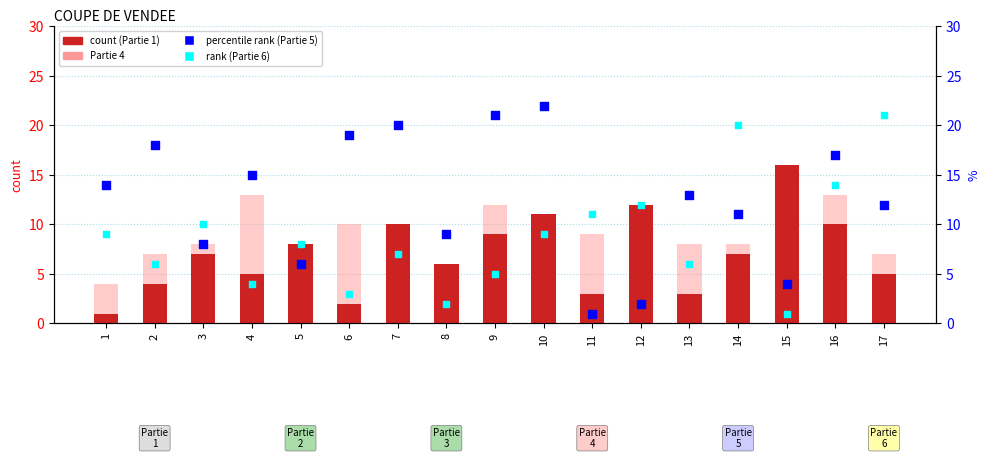

Is the value of Partie 4 at 2 greater than the value of Partie 6 (rank) at 13?

Yes